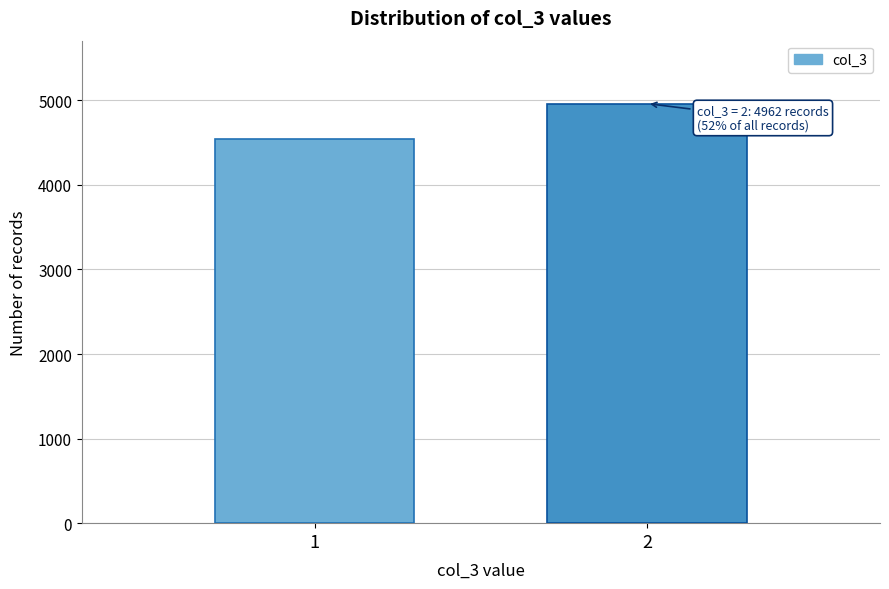

Reading right to left, what are all the values shown in this chart?

4962	4542